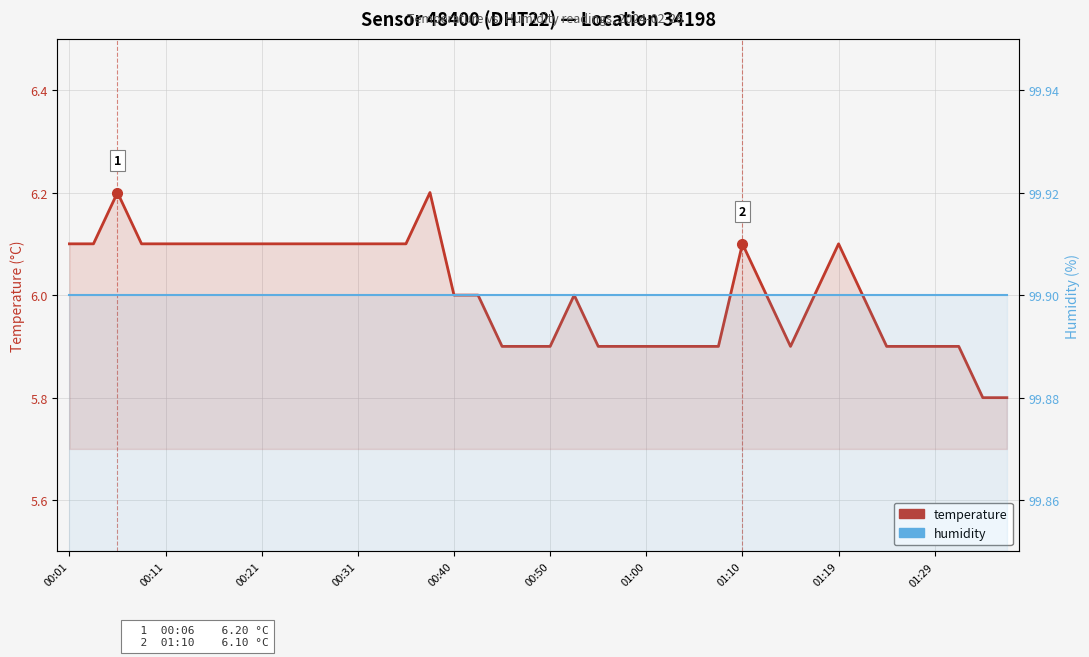

Reading right to left, transcribe all the data shown in this chart.

temperature: 5.8	5.8	5.9	5.9	5.9	5.9	6.0	6.1	6.0	5.9	6.0	6.1	5.9	5.9	5.9	5.9	5.9	5.9	6.0	5.9	5.9	5.9	6.0	6.0	6.2	6.1	6.1	6.1	6.1	6.1	6.1	6.1	6.1	6.1	6.1	6.1	6.1	6.2	6.1	6.1
humidity: 99.9	99.9	99.9	99.9	99.9	99.9	99.9	99.9	99.9	99.9	99.9	99.9	99.9	99.9	99.9	99.9	99.9	99.9	99.9	99.9	99.9	99.9	99.9	99.9	99.9	99.9	99.9	99.9	99.9	99.9	99.9	99.9	99.9	99.9	99.9	99.9	99.9	99.9	99.9	99.9